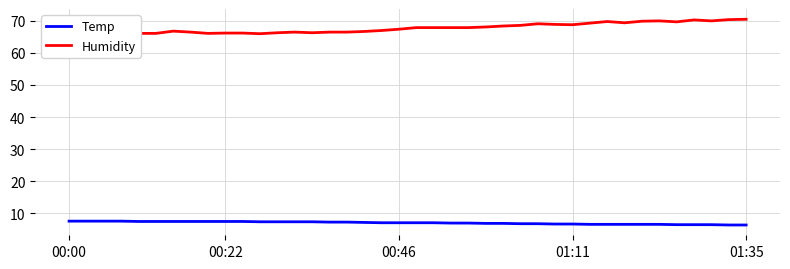

At which category does the chart reach its peak across all series?

01:35